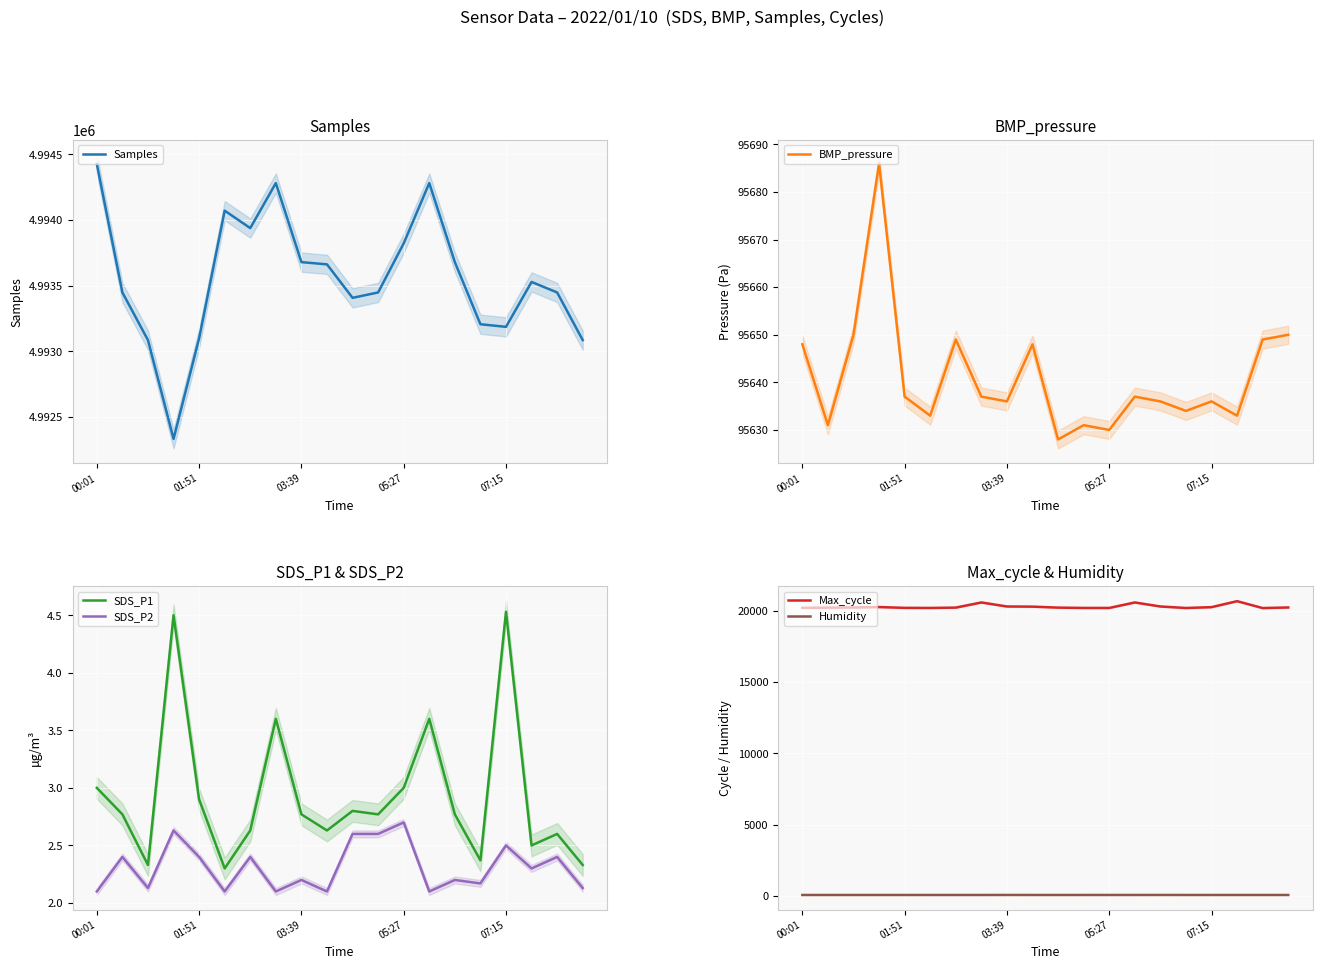

Count the number of data series in this chart.

6